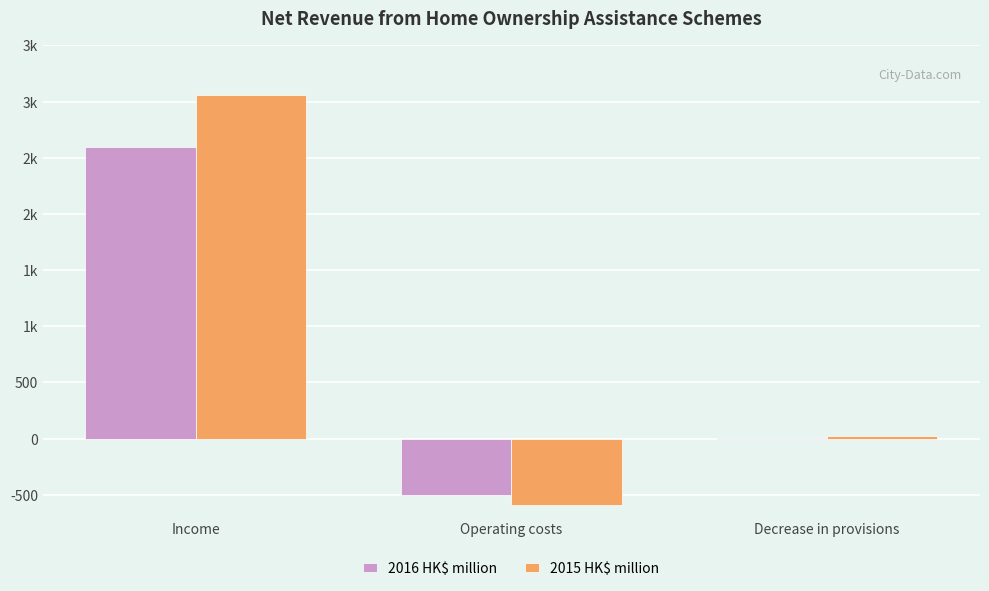

At which category does the chart reach its peak across all series?

Income